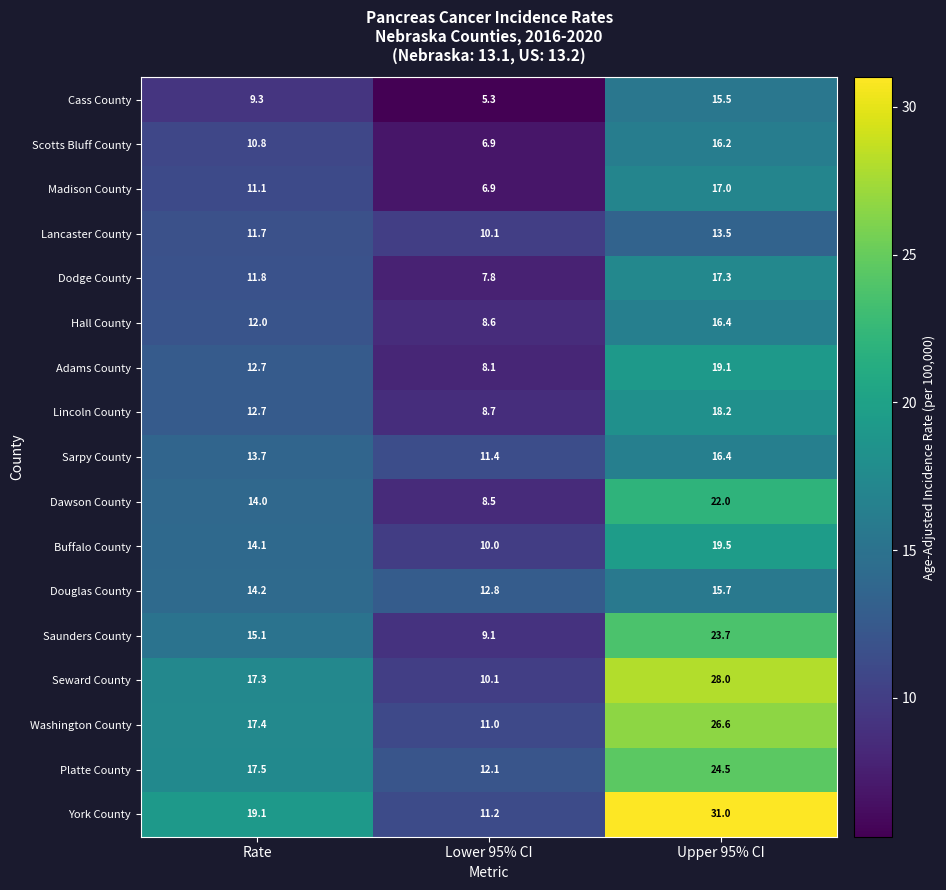

Which series has the largest total across all categories?

York County